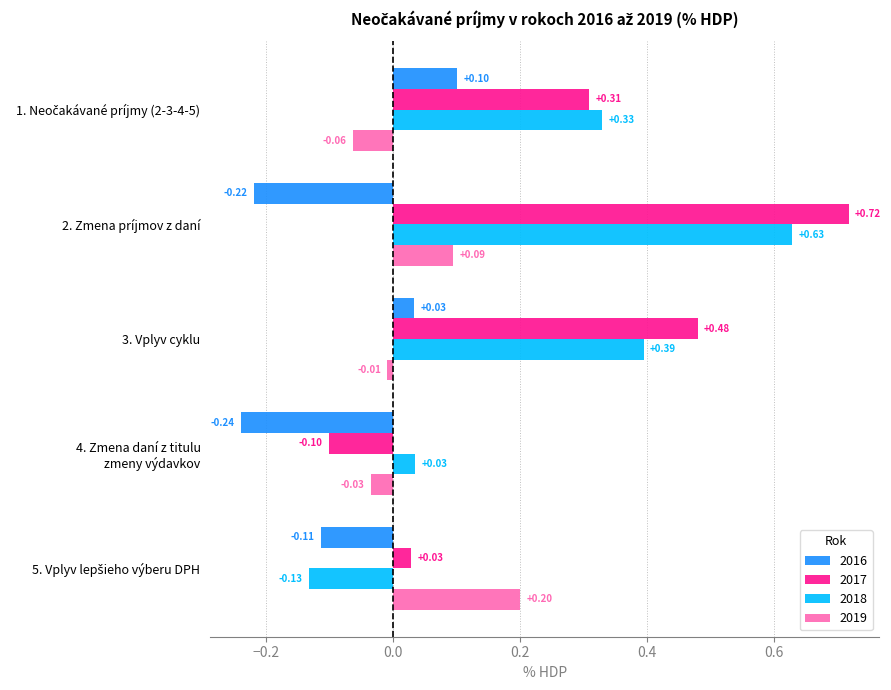

Which series has the widest spread of values?

2017